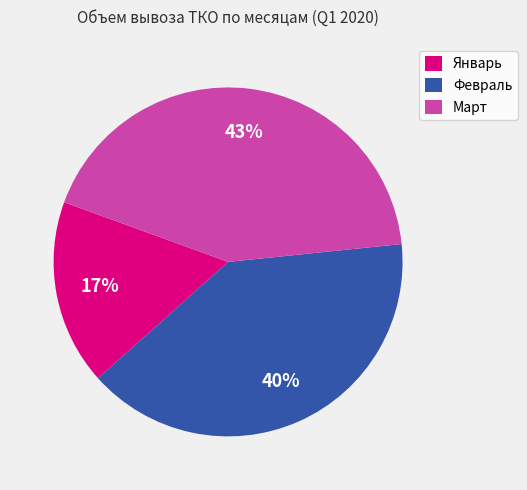

Is the sum of Февраль and Март greater than half?

Yes